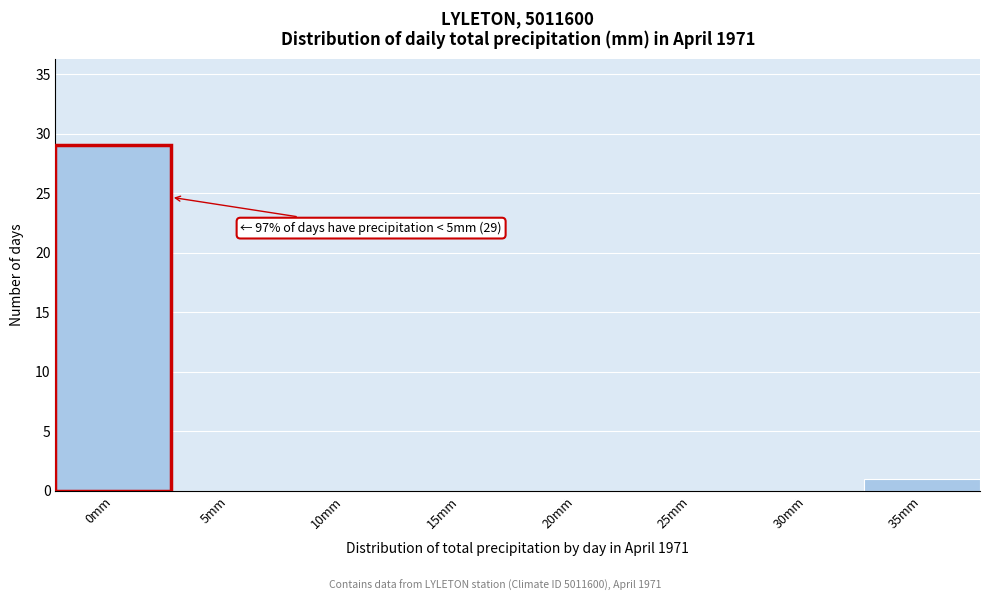

Reading left to right, extract all data points from this chart.

0mm=29	5mm=0	10mm=0	15mm=0	20mm=0	25mm=0	30mm=0	35mm=1